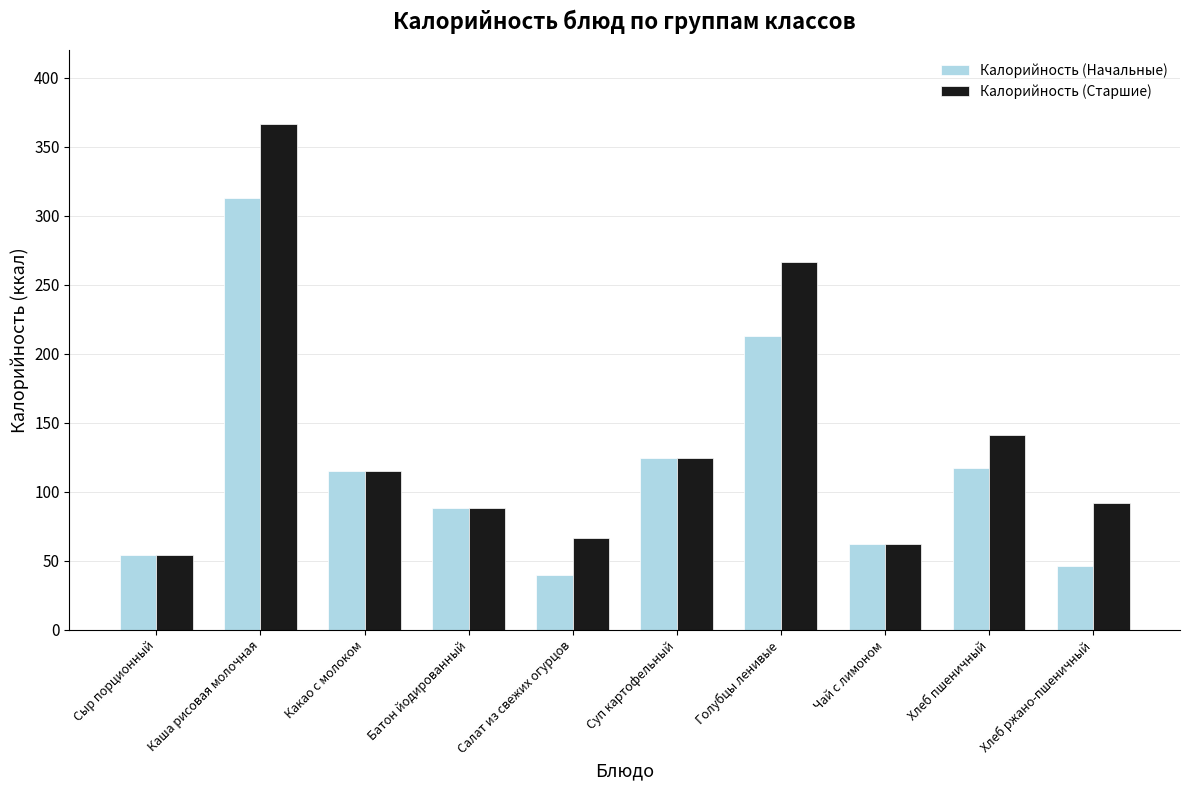

Which series changed the most between Каша рисовая молочная and Какао с молоком?

Калорийность (Старшие)